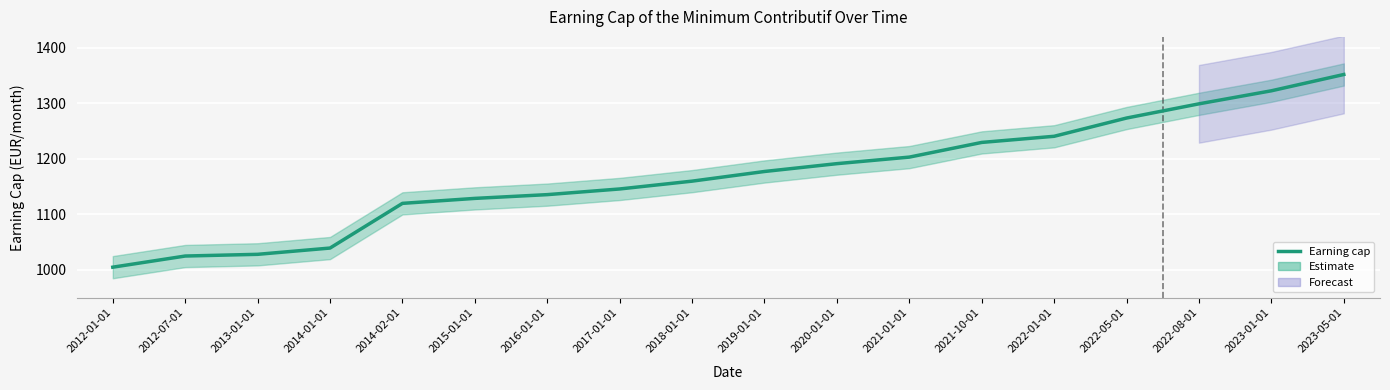

How many data points are less than 1177?

9